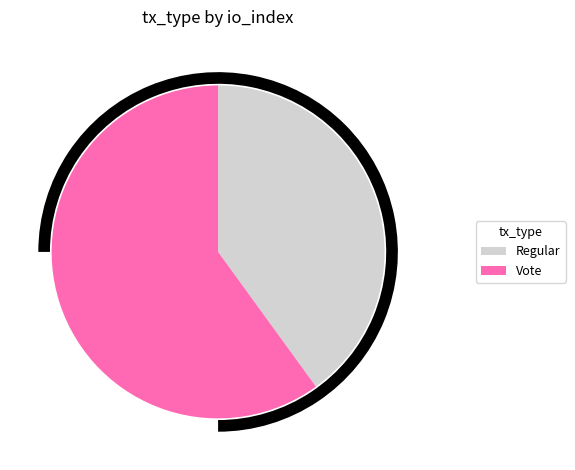

To the nearest percent, what is the difference between the Vote and Regular slice percentages?

20%